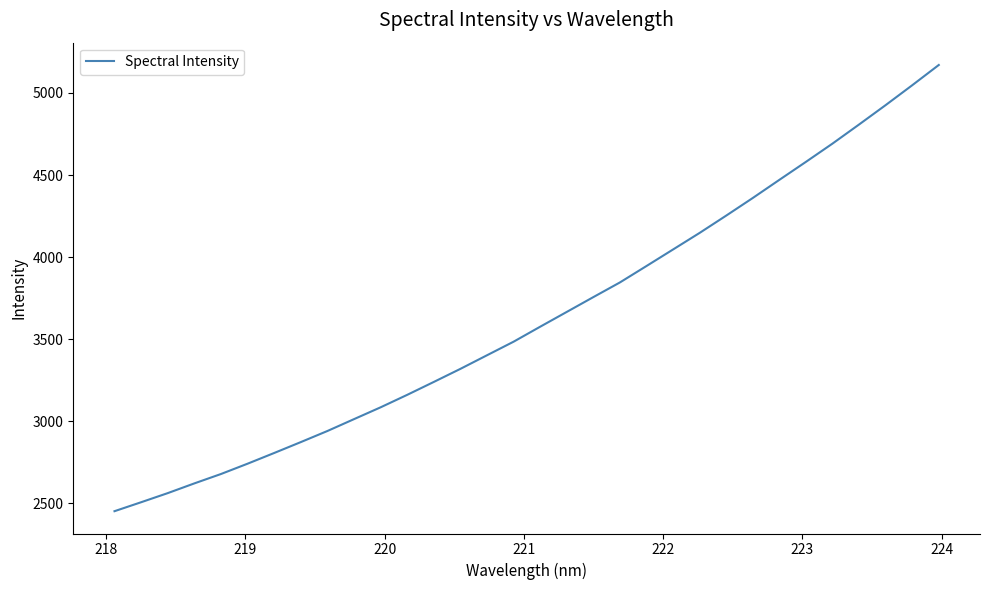

What is the maximum value shown in the chart?

5170.3